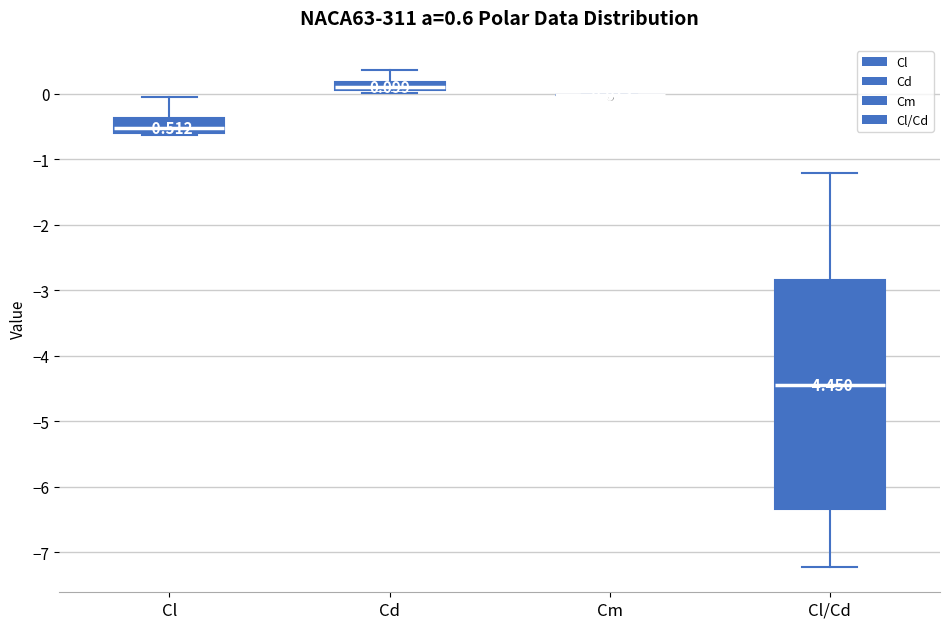

Which box is the tallest, from its lower edge to its upper edge?

Cl/Cd